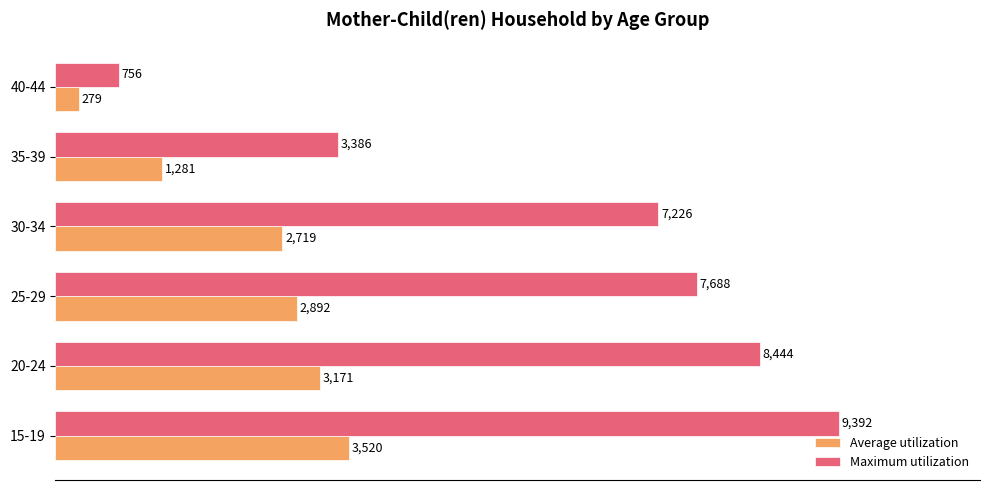

How many data points does each series have?

6